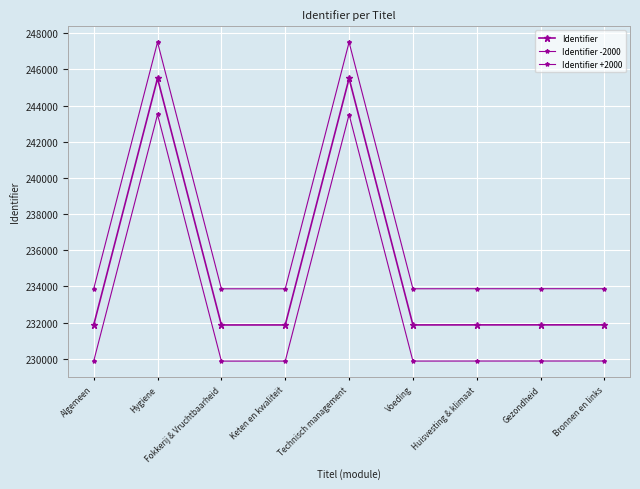

Which has a higher value, Algemeen or Huisvesting & klimaat?

Huisvesting & klimaat